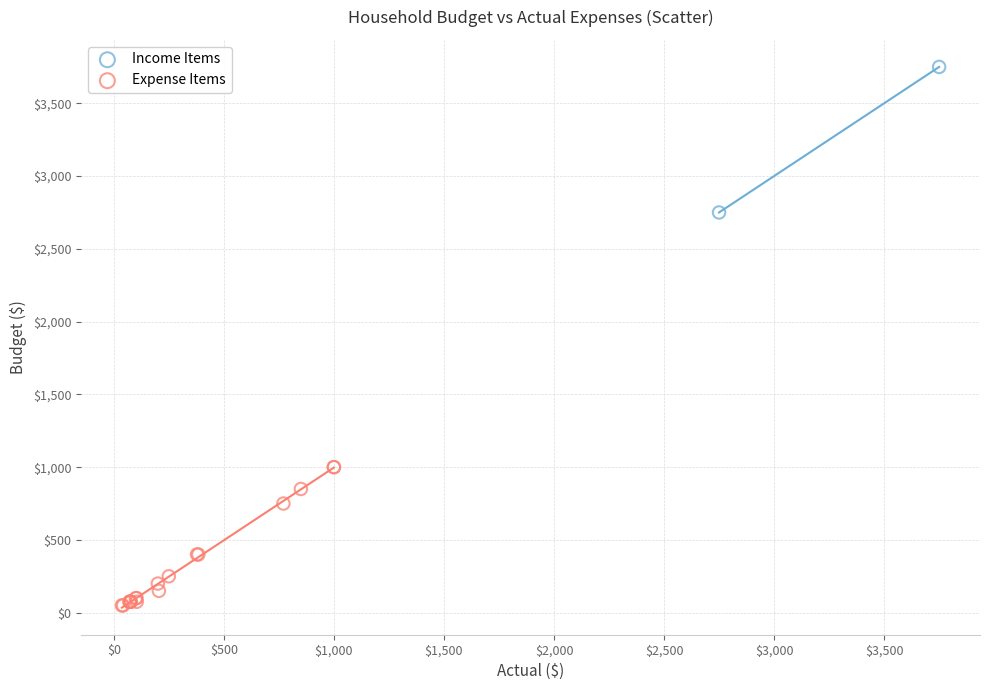

What are all the series names shown in the legend?

Income Items, Expense Items